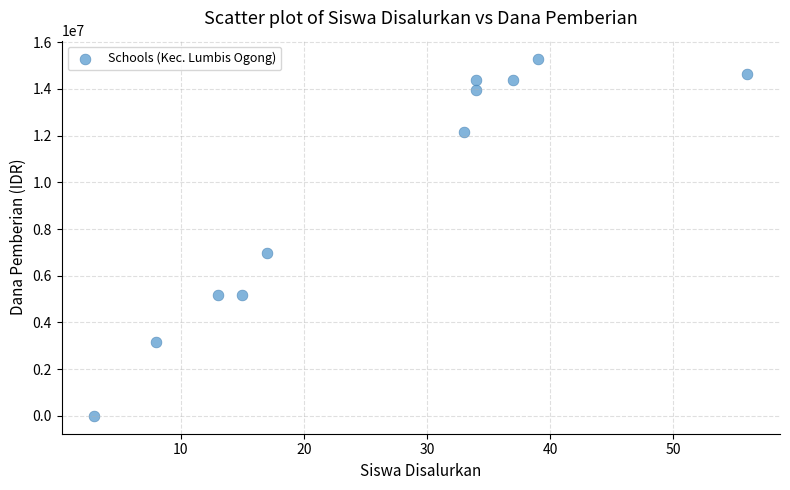

What Y value in the scatter plot is closest to 7650000?

6975000